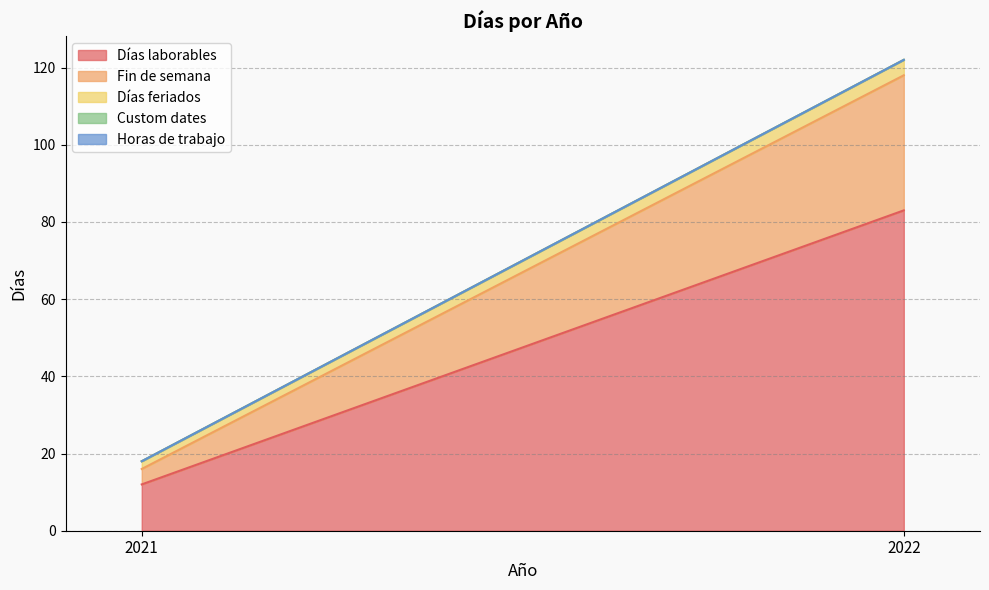

What value does the Fin de semana series have at 2021, to the nearest 5?

5